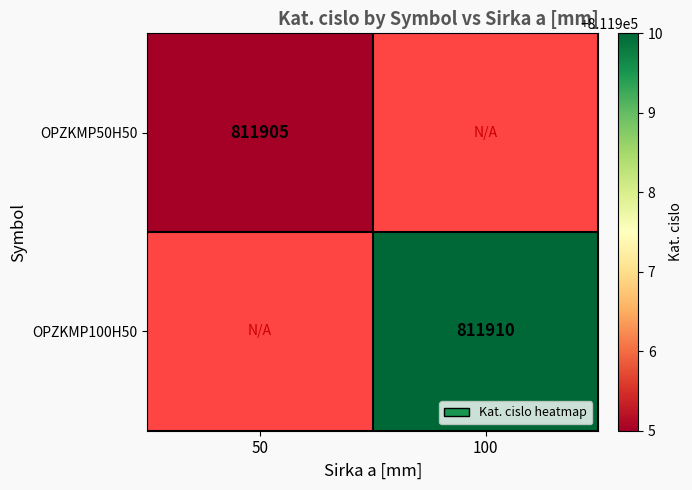

Count the number of data series in this chart.

2